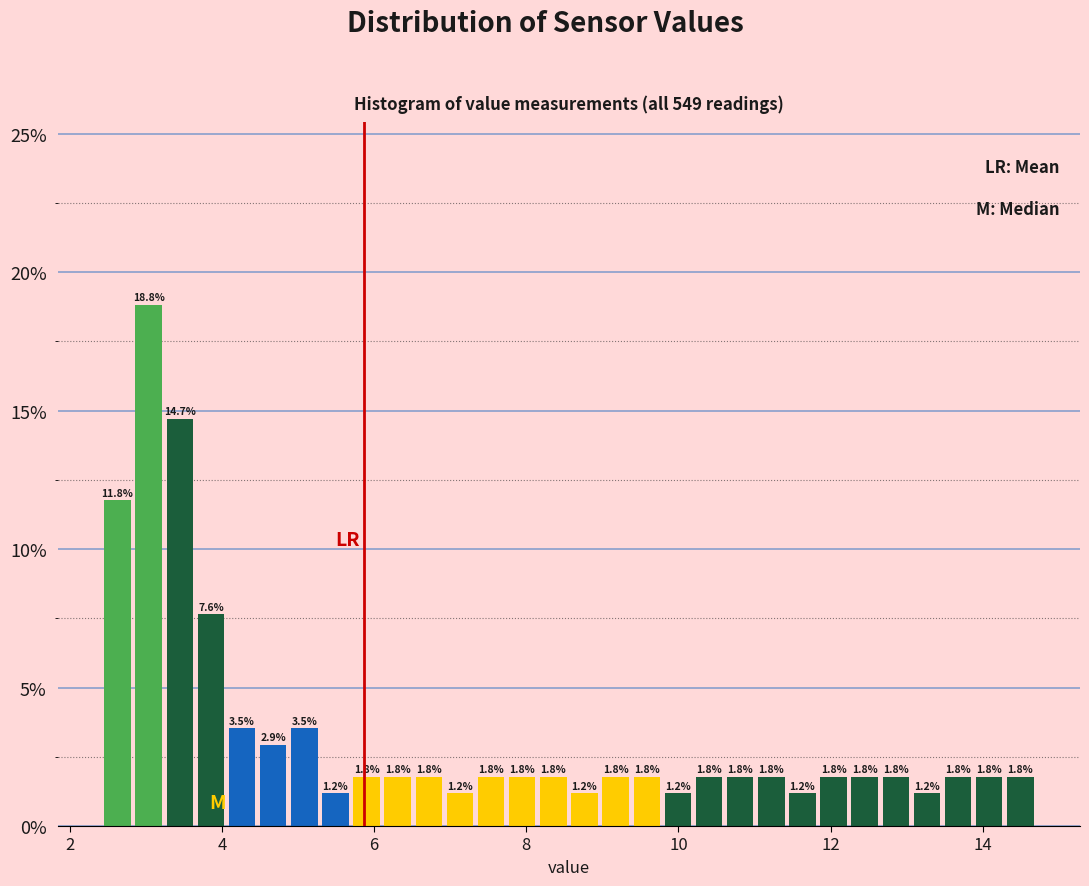

Read against the x-axis, roughly where is the centre of the tallest bar?

3.0